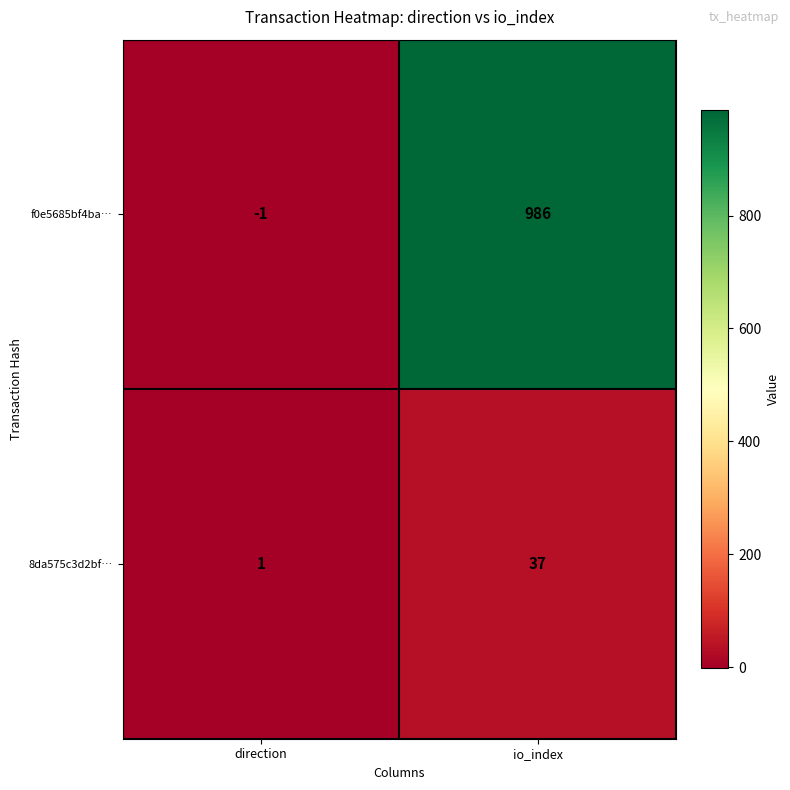

The value of f0e5685bf4ba… at io_index is 986. True or false?

True